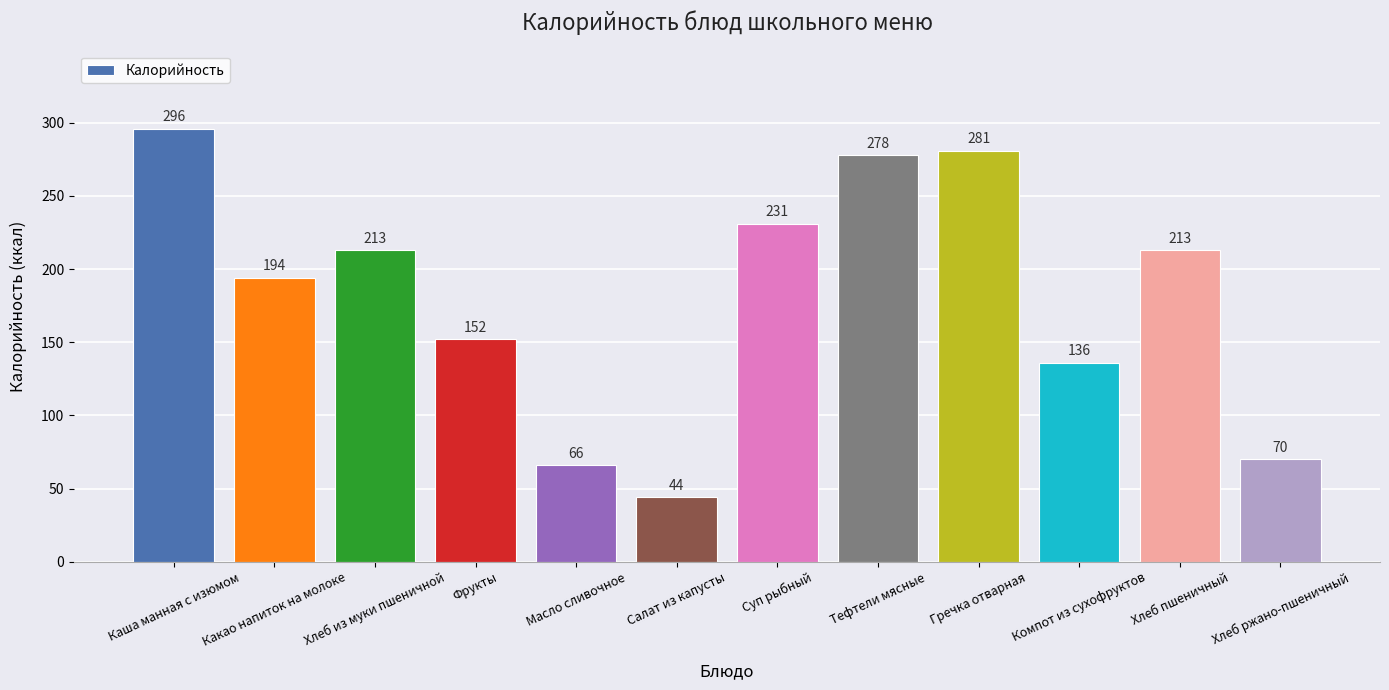

What position from the left is Компот из сухофруктов?

10